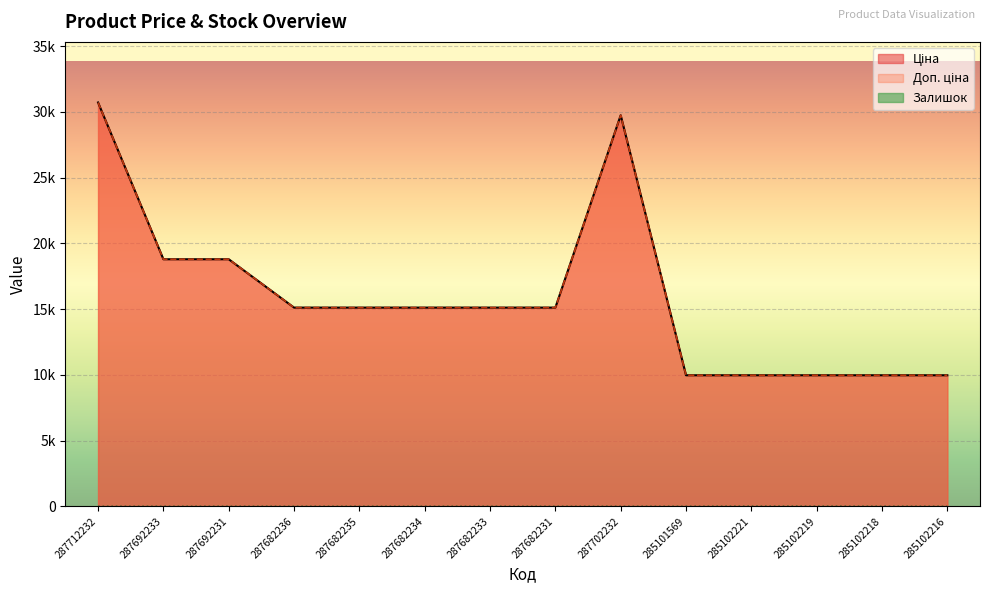

Reading left to right, what are all the values shown in this chart?

Ціна: 287712232=30717.1	287692233=18796.8	287692231=18796.8	287682236=15120.0	287682235=15120.0	287682234=15120.0	287682233=15120.0	287682231=15120.0	287702232=29747.2	285101569=9975.0	285102221=9975.0	285102219=9975.0	285102218=9975.0	285102216=9975.0
Доп. ціна: 287712232=30717.1	287692233=18796.8	287692231=18796.8	287682236=15120.0	287682235=15120.0	287682234=15120.0	287682233=15120.0	287682231=15120.0	287702232=29747.2	285101569=9975.0	285102221=9975.0	285102219=9975.0	285102218=9975.0	285102216=9975.0
Залишок: 287712232=0.0	287692233=0.0	287692231=0.0	287682236=0.0	287682235=0.0	287682234=0.0	287682233=0.0	287682231=0.0	287702232=0.0	285101569=0.0	285102221=8.0	285102219=7.0	285102218=3.0	285102216=0.0